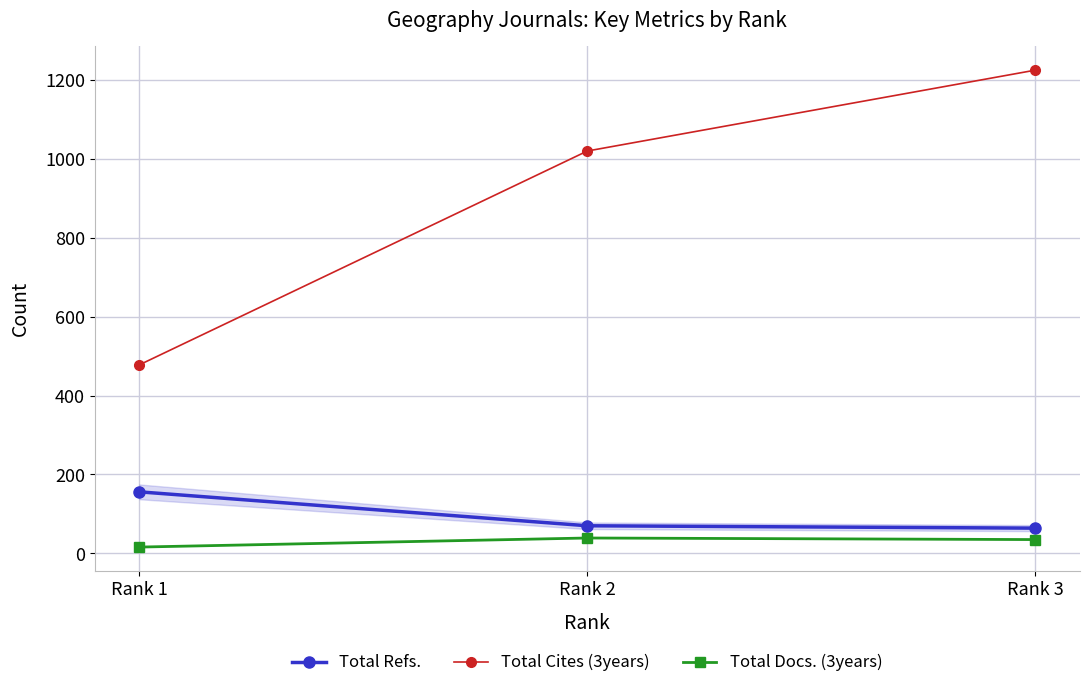

What is the value of the Total Refs. point at the 2nd from the left?

70